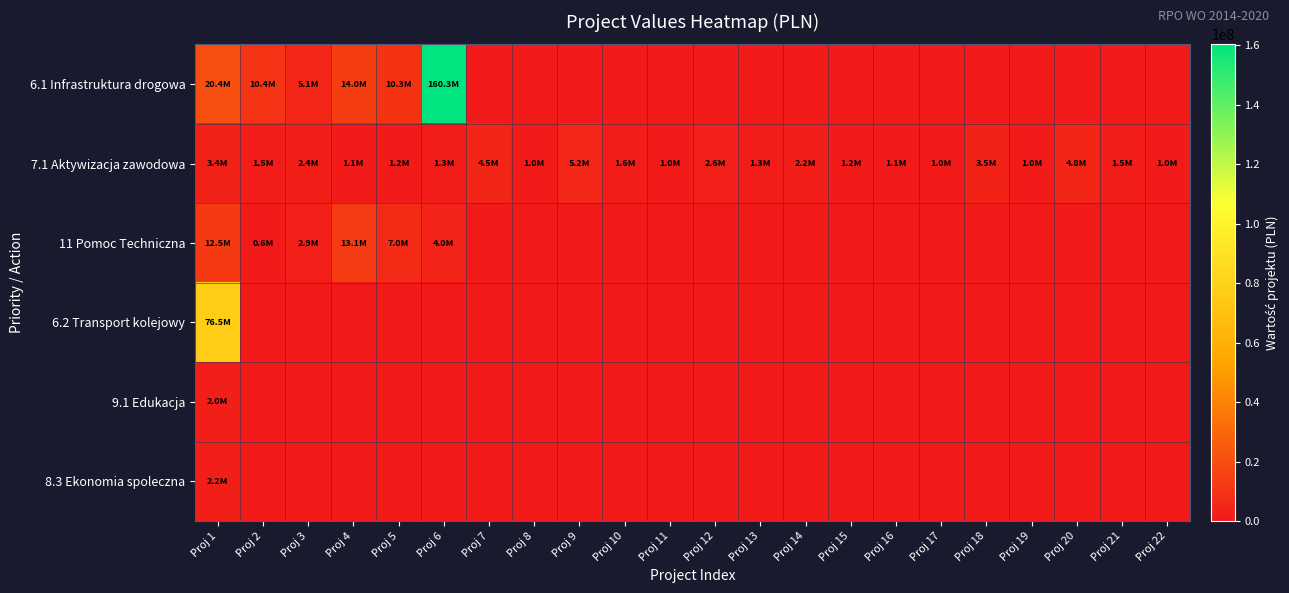

Which category has the highest value across all series?

Proj 6